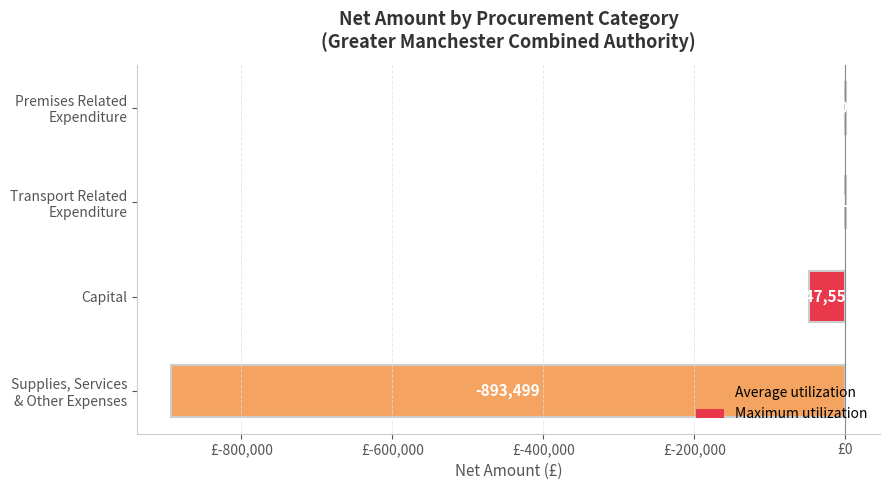

What is the greatest value displayed?

1142.8